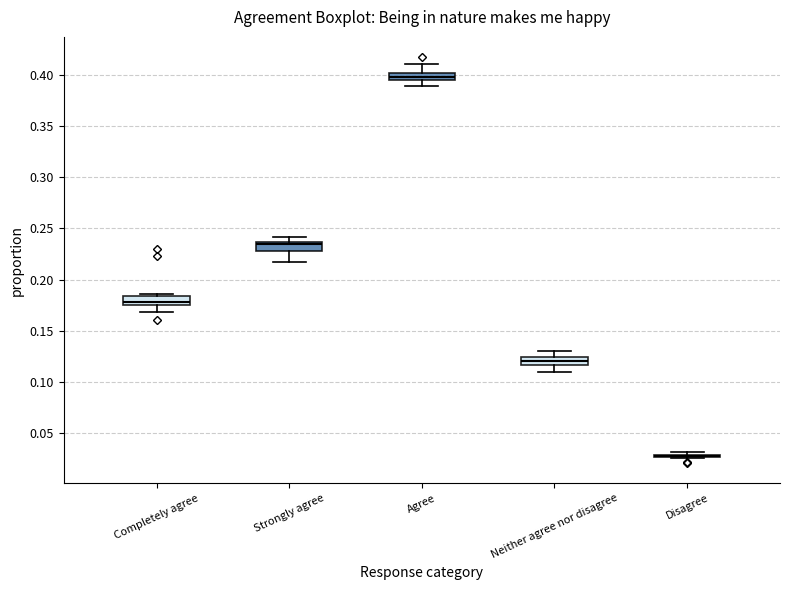

Where is the lower edge of the box for Strongly agree on the y-axis? The values are not printed on the chart, so give them approximately, as read against the axis.

0.230